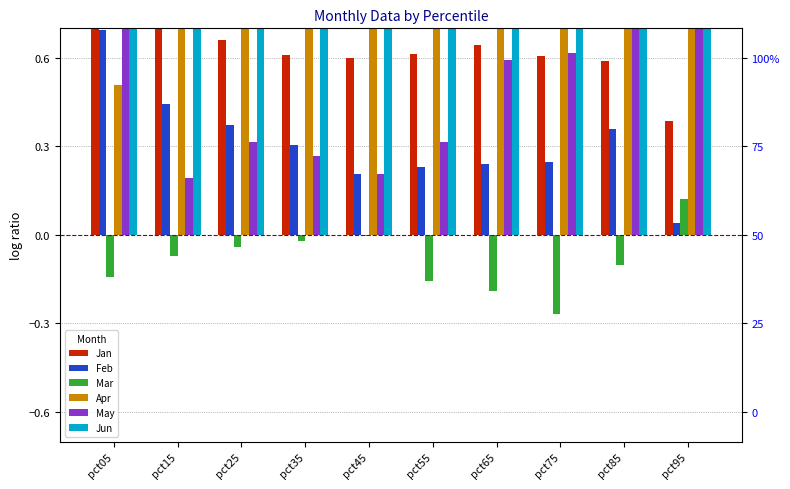

What are all the series names shown in the legend?

Jan, Feb, Mar, Apr, May, Jun